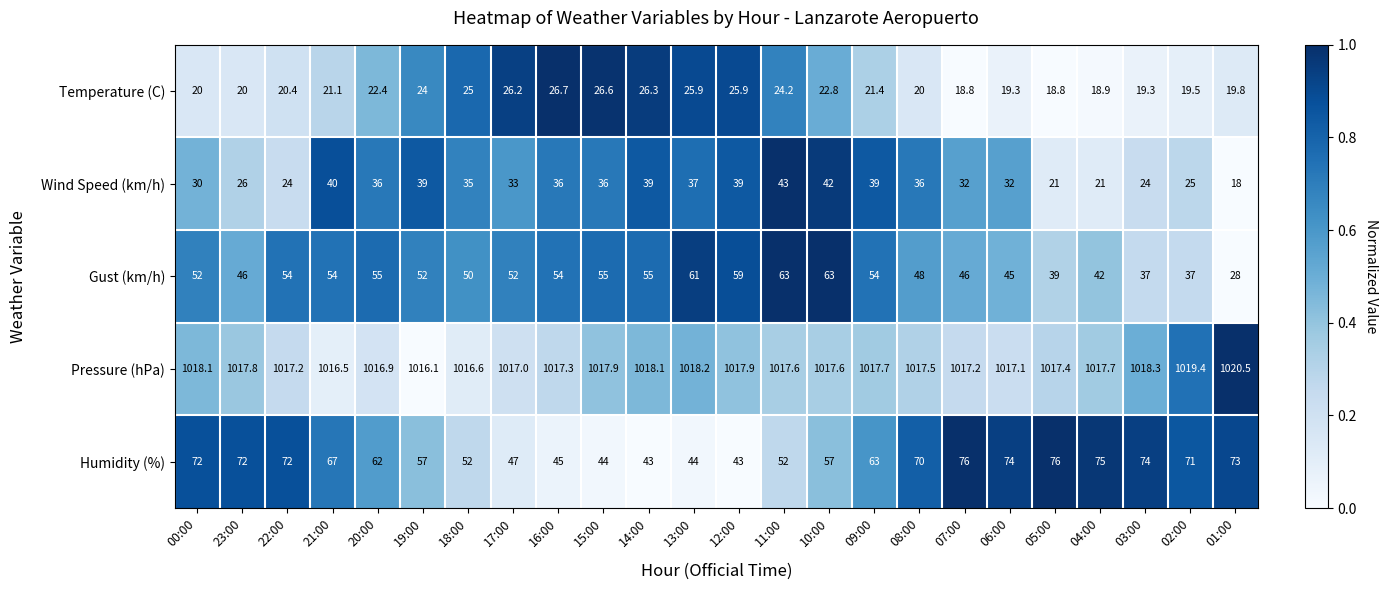

What is the spread (max minus min) of values at 20:00?

994.5